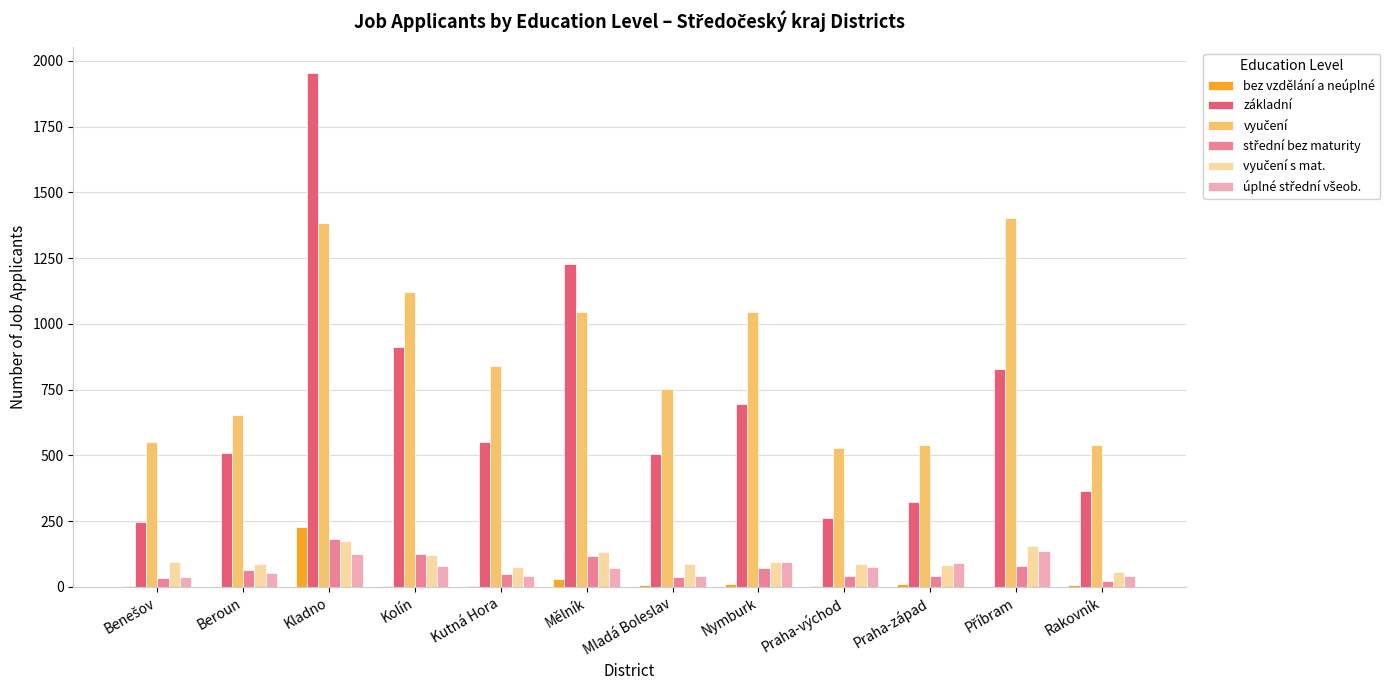

Which series changed the most between Kutná Hora and Mělník?

základní